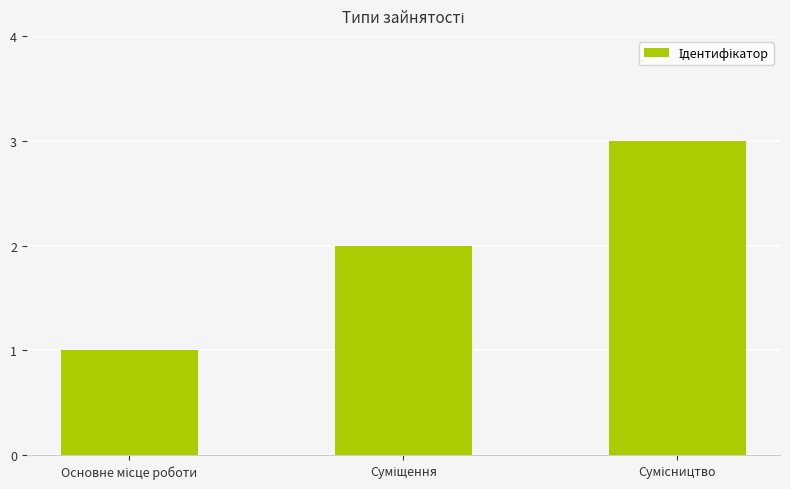

What is the greatest value displayed?

3